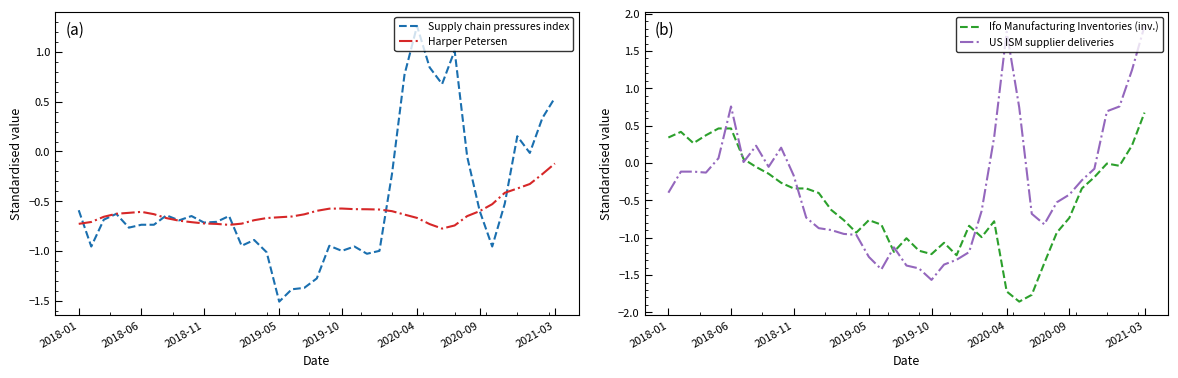

How many data points in US ISM supplier deliveries are less than 0?

27